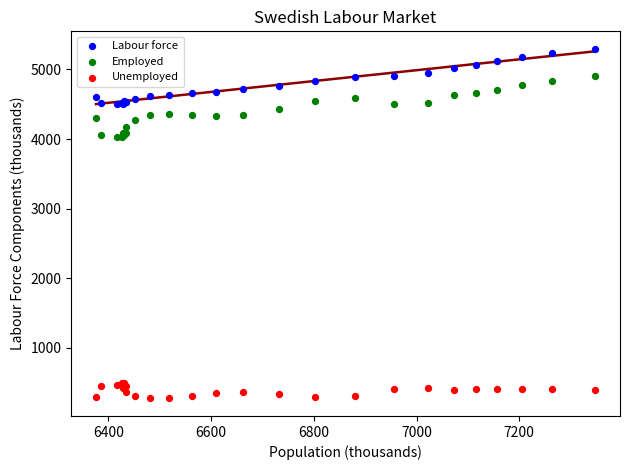

Which series has the largest Y range (max minus min)?

Employed